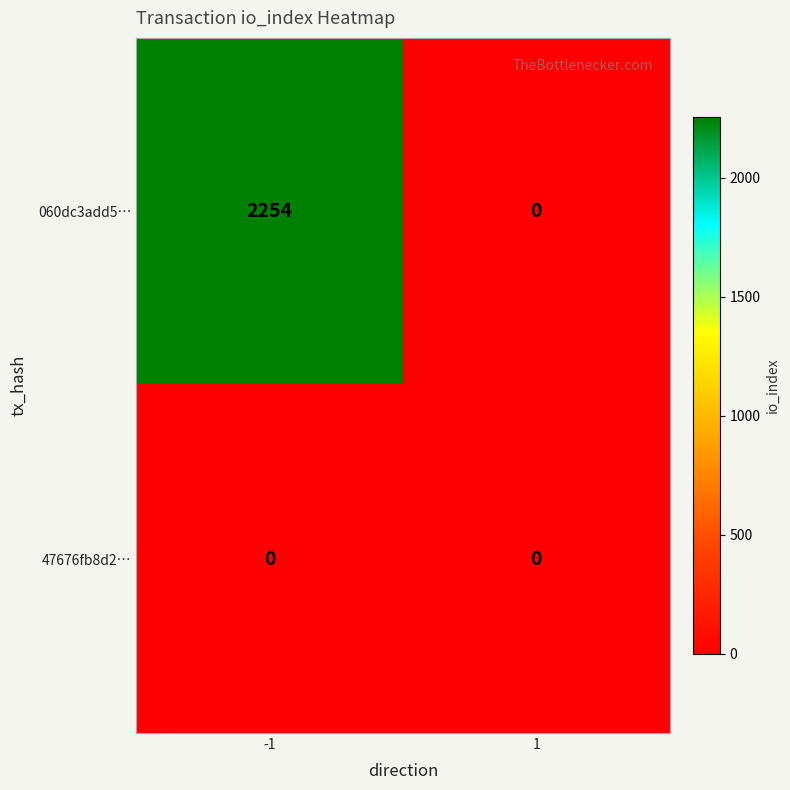

Reading left to right, list all the values displayed in this chart.

060dc3add5…: -1=2254	1=0
47676fb8d2…: -1=0	1=0